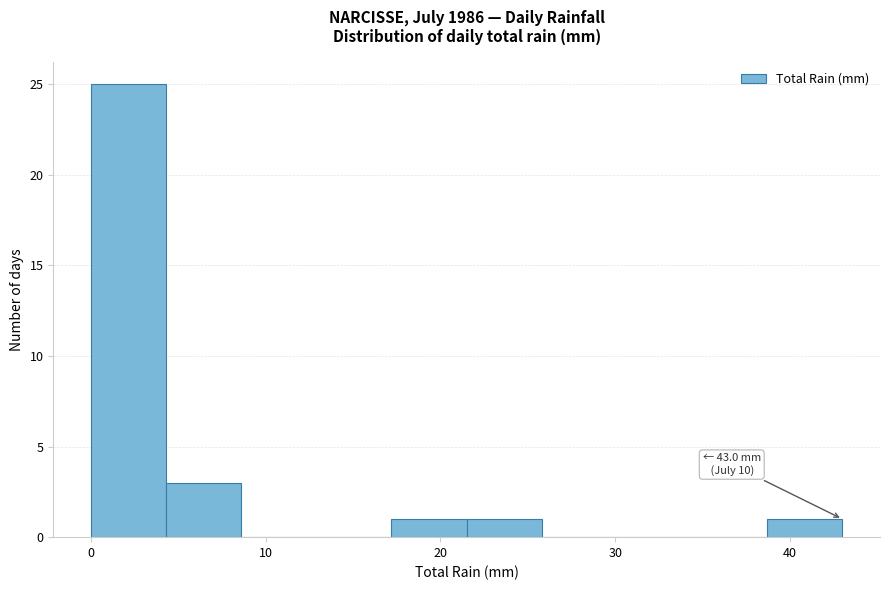

Which range on the x-axis has the tallest bar?

0.0 to 4.3